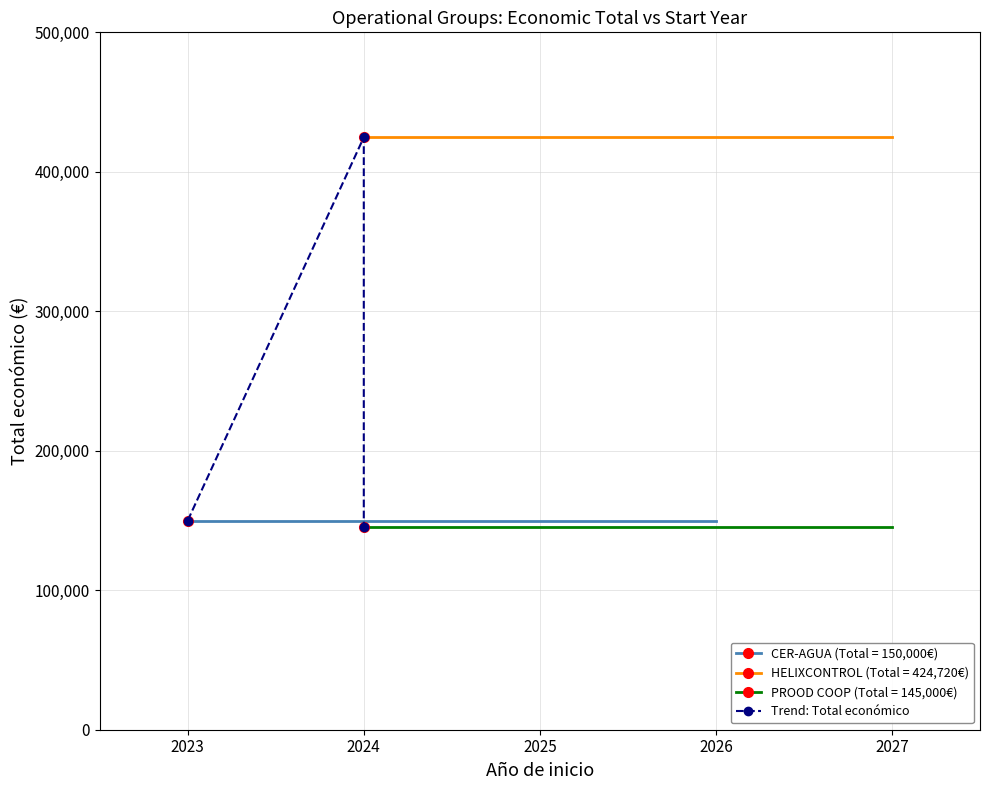

What is the value of the 1st point from the left?

150000